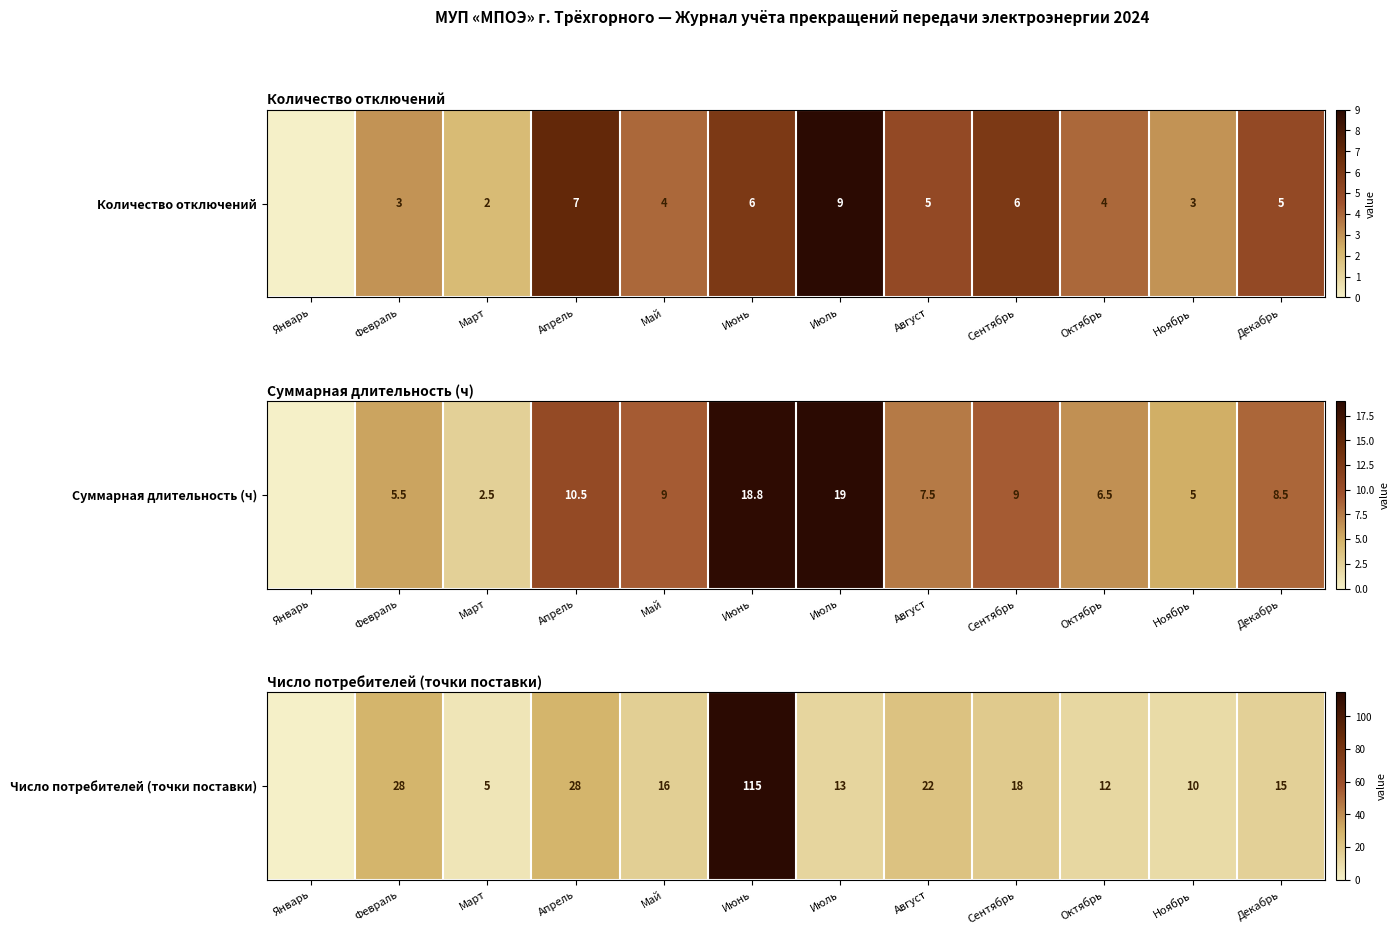

Rank the categories by value from lowest to highest.

Январь, Март, Ноябрь, Октябрь, Июль, Декабрь, Май, Сентябрь, Август, Февраль, Апрель, Июнь